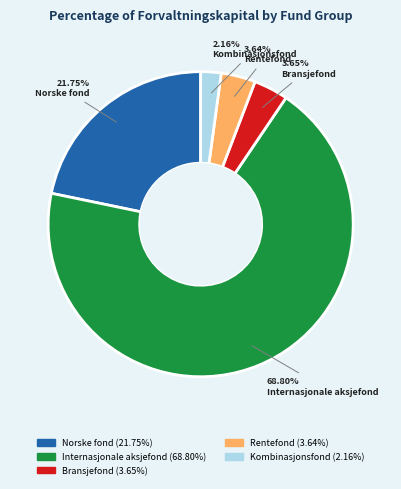

Does Bransjefond represent more than half of the total?

No